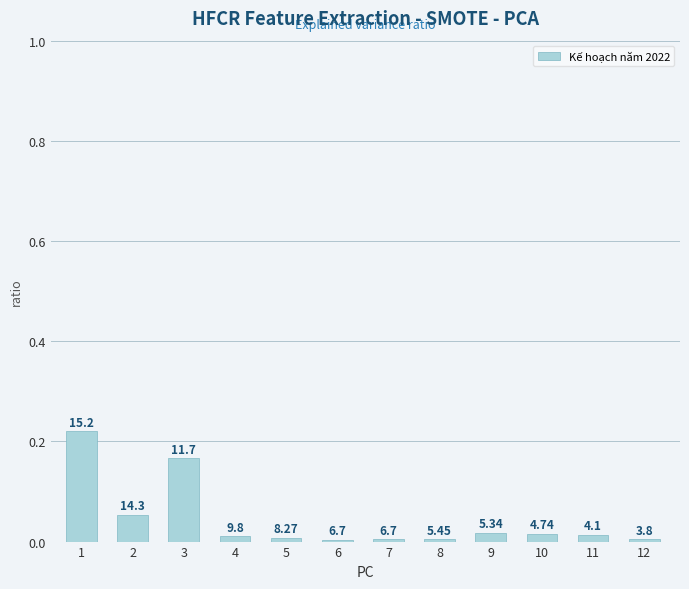

Rank the categories by value from highest to lowest.

1, 3, 2, 9, 10, 11, 4, 5, 8, 7, 12, 6